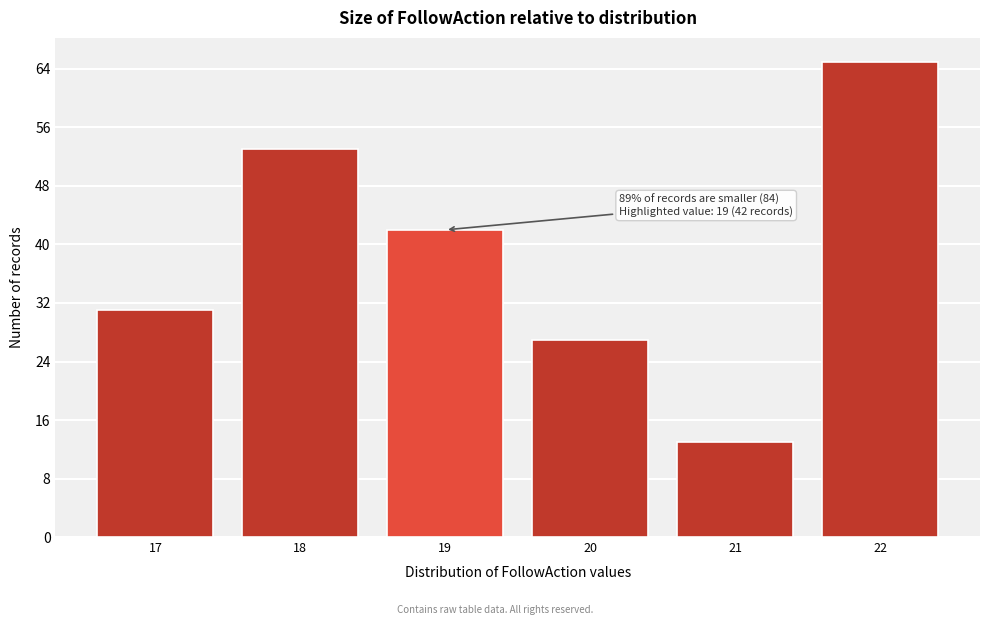

Reading right to left, list all the values displayed in this chart.

65	13	27	42	53	31